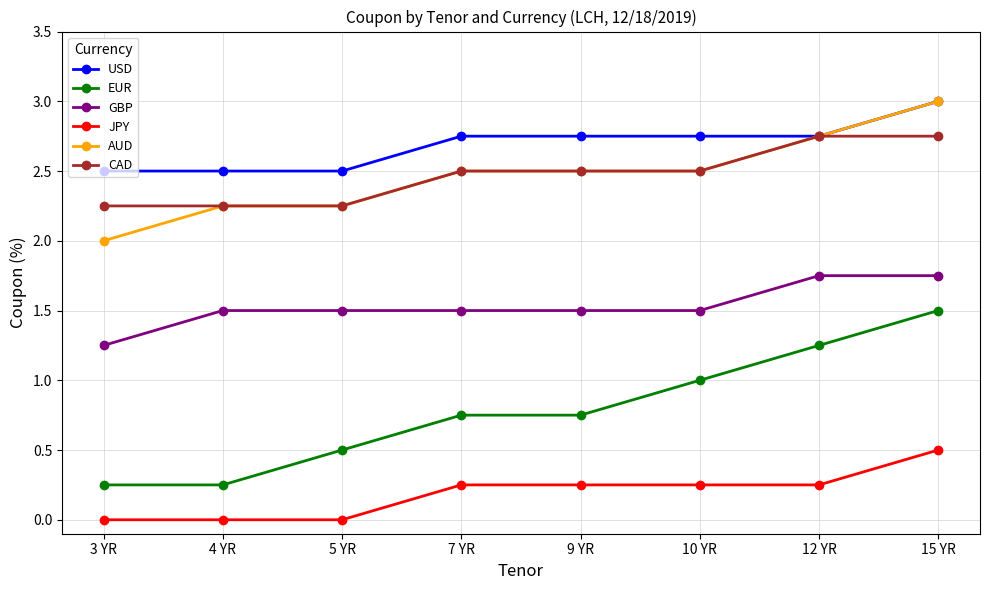

True or false: JPY and USD intersect in this chart.

False